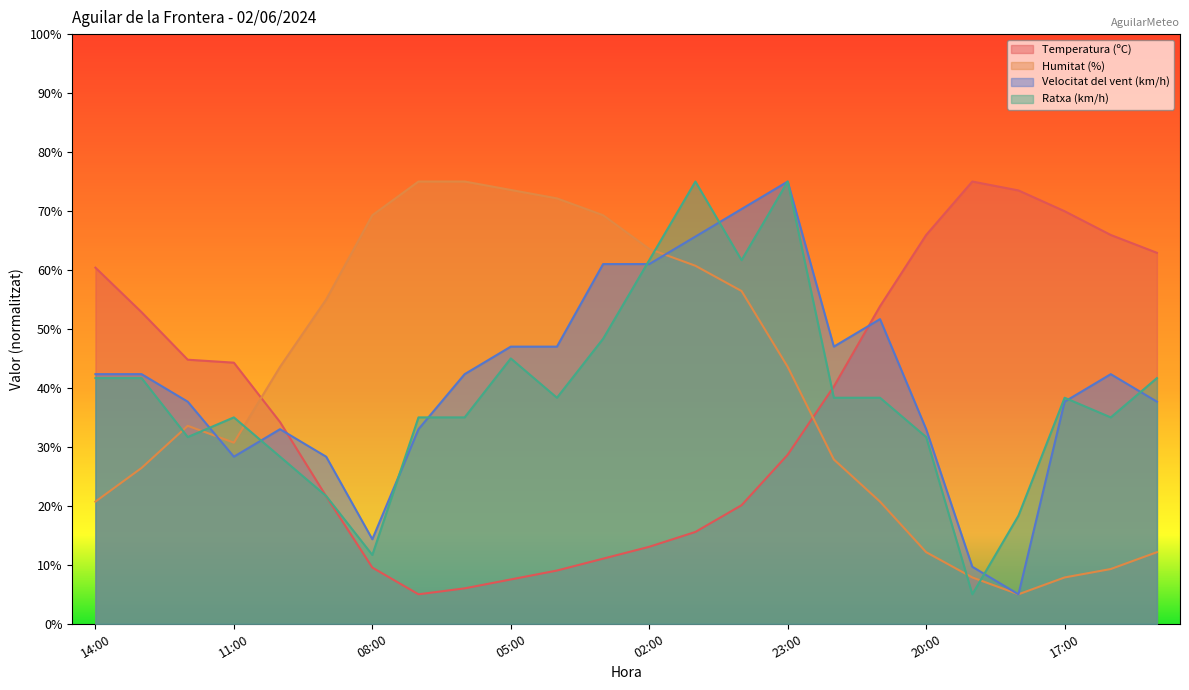

Reading left to right, list all the values displayed in this chart.

Temperatura (ºC): 60.4	52.8	44.8	44.3	34.2	21.6	9.5	5.0	6.0	7.5	9.0	11.0	13.1	15.6	20.1	28.7	40.3	53.8	65.9	75.0	73.5	70.0	65.9	62.9
Humitat (%): 20.7	26.4	33.6	30.7	43.6	55.0	69.3	75.0	75.0	73.6	72.1	69.3	63.6	60.7	56.4	43.6	27.9	20.7	12.1	7.9	5.0	7.9	9.3	12.1
Velocitat del vent (km/h): 42.3	42.3	37.7	28.3	33.0	28.3	14.3	33.0	42.3	47.0	47.0	61.0	61.0	65.7	70.3	75.0	47.0	51.7	33.0	9.7	5.0	37.7	42.3	37.7
Ratxa (km/h): 41.7	41.7	31.7	35.0	28.3	21.7	11.7	35.0	35.0	45.0	38.3	48.3	61.7	75.0	61.7	75.0	38.3	38.3	31.7	5.0	18.3	38.3	35.0	41.7